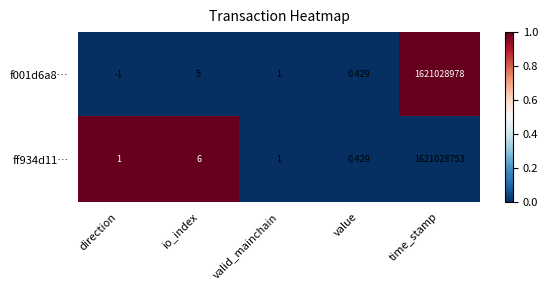

Where is f001d6a8… nearest to the value 810514488?

io_index